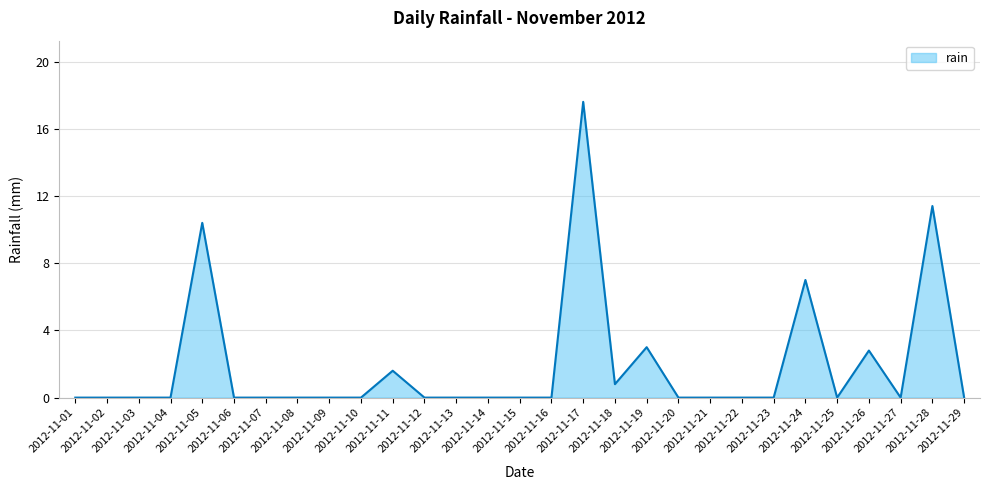

The value at 2012-11-03 is 0.0. True or false?

True